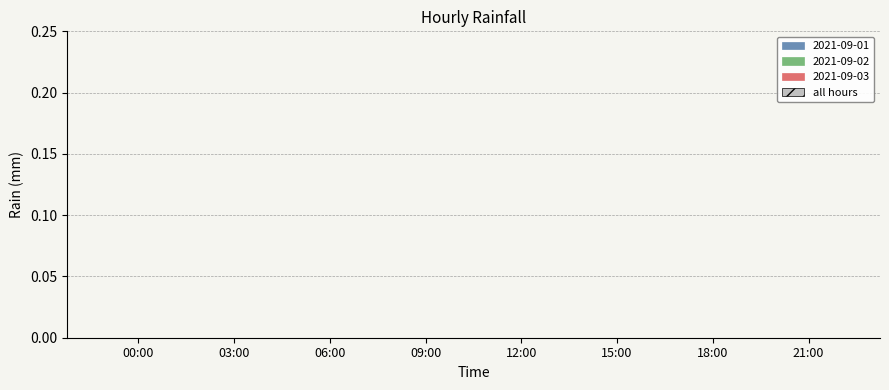

Count the 2021-09-02 values in the range 0 to 1.

24